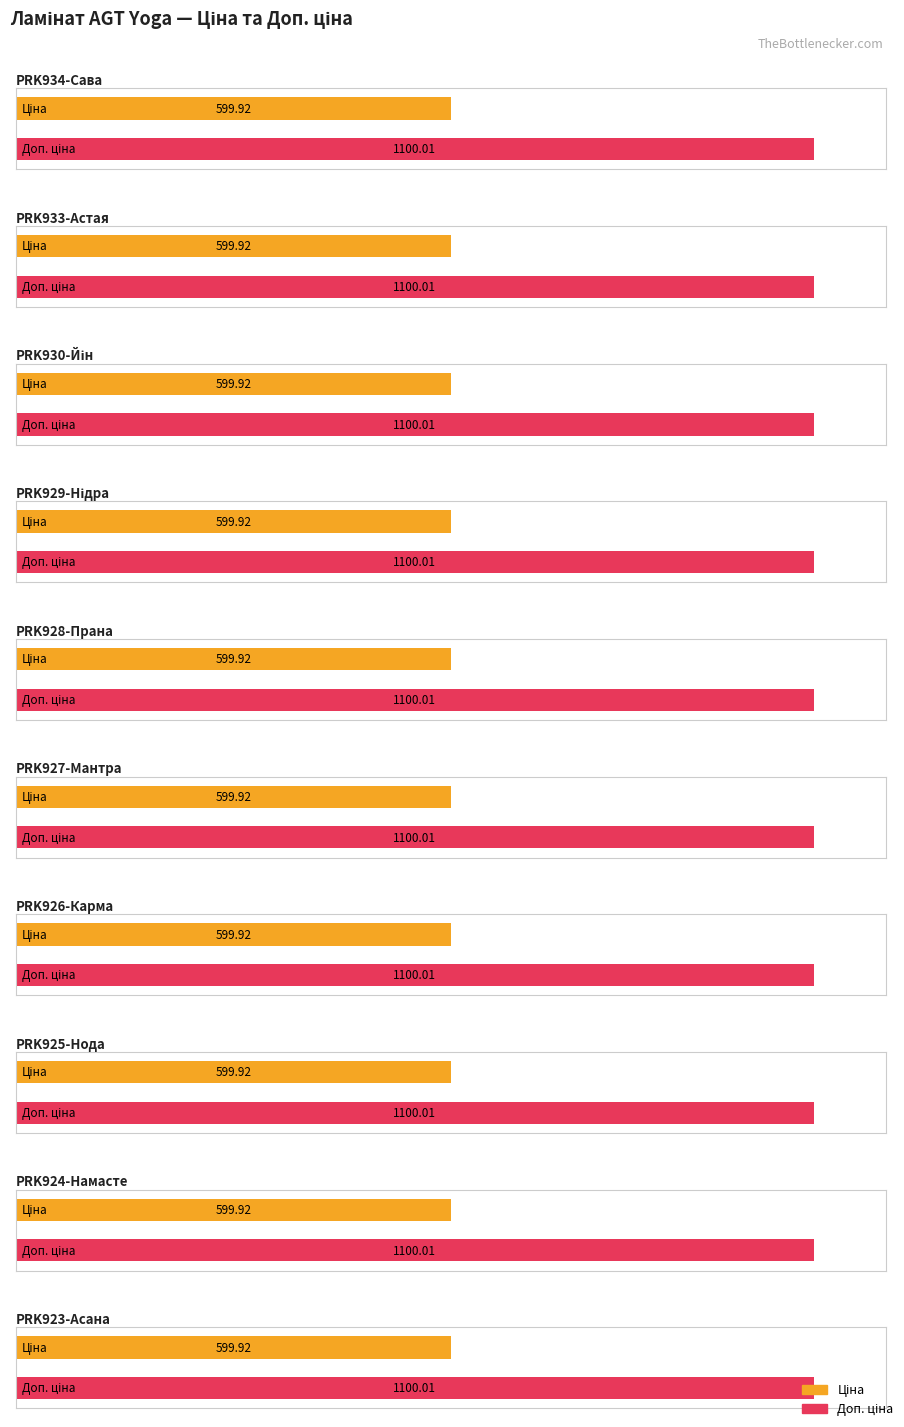

Is it true that Доп. ціна equals 1100.0 at PRK927-Мантра?

True